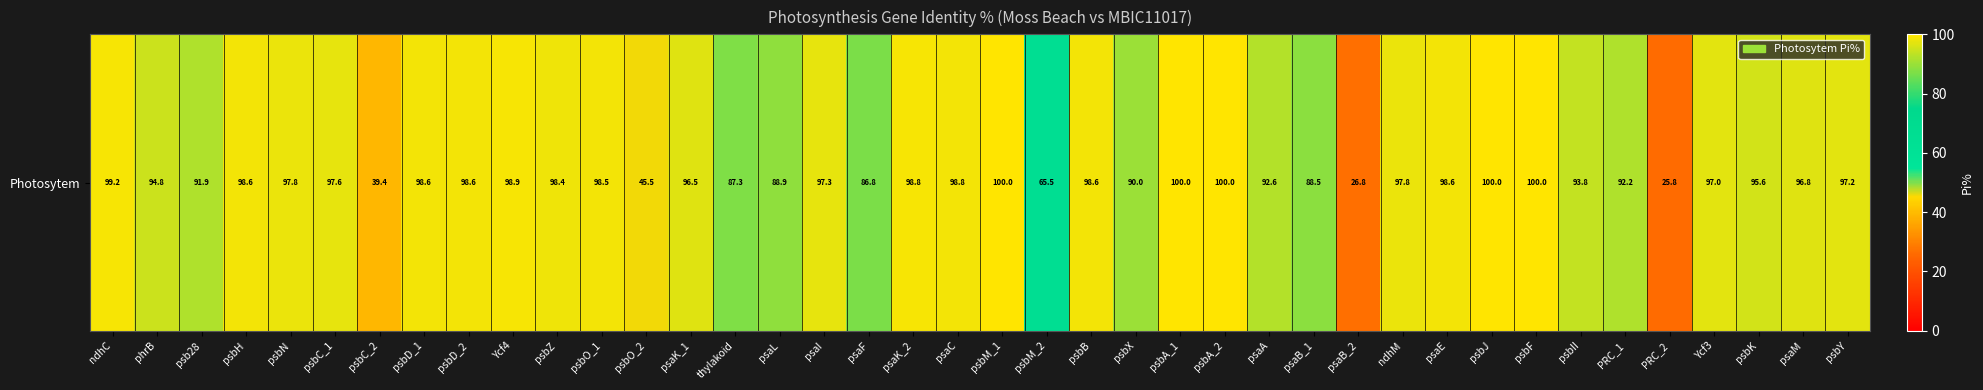

Is it true that the value at psaC is 98.8?

True